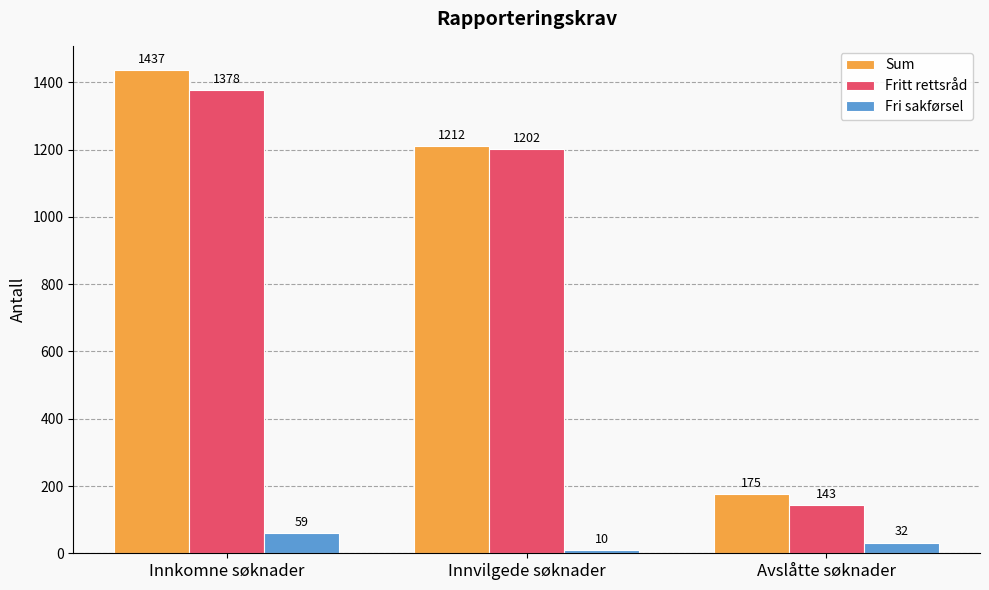

What is the total value across all series at Innvilgede søknader?

2424